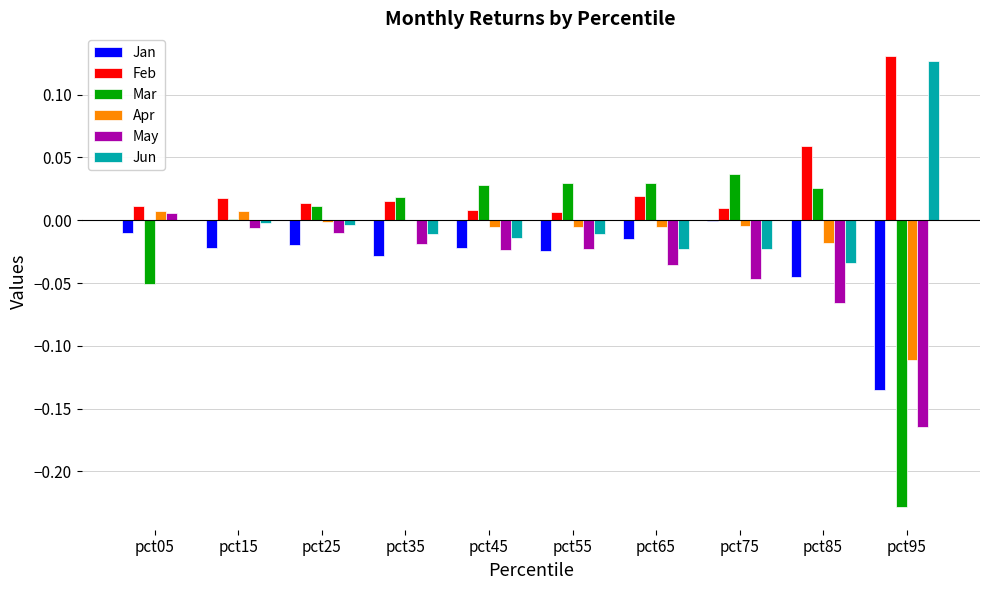

Is it true that Mar equals 0.0 at pct15?

True